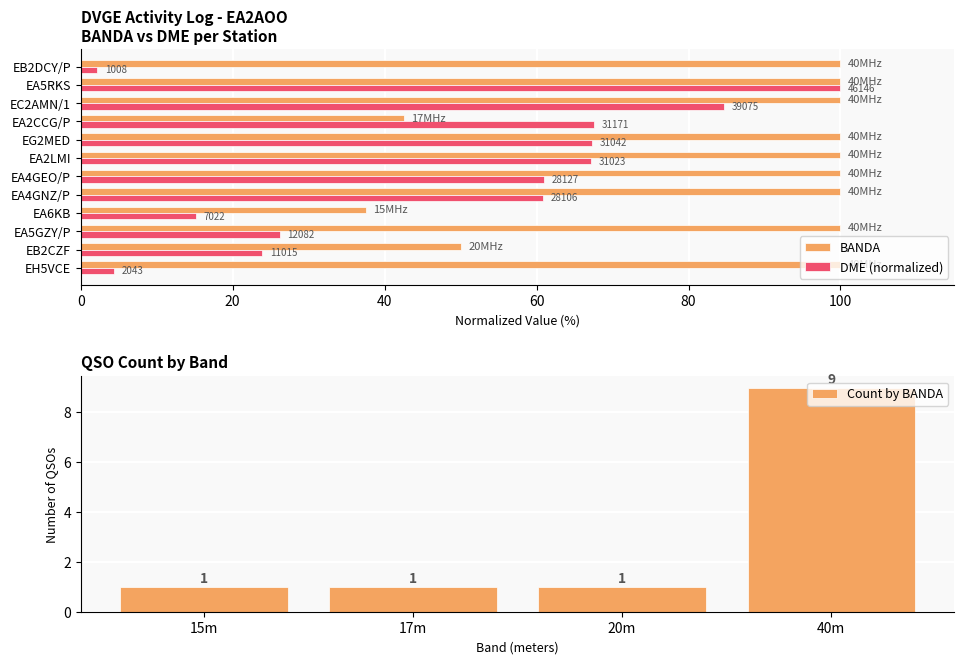

What is the maximum value for Count by BANDA?

9